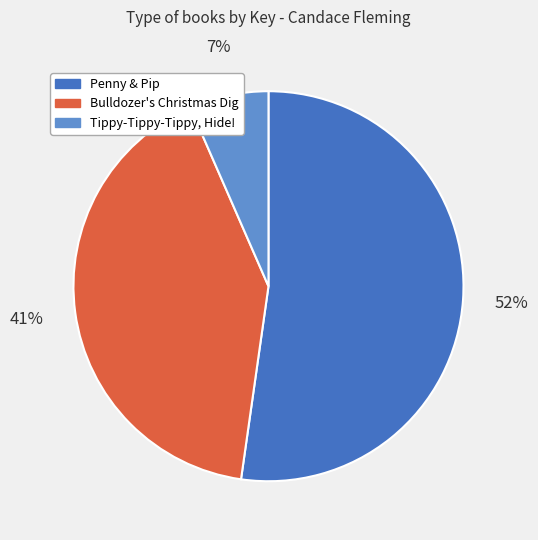

The Bulldozer's Christmas Dig slice represents 41% of the pie. True or false?

True